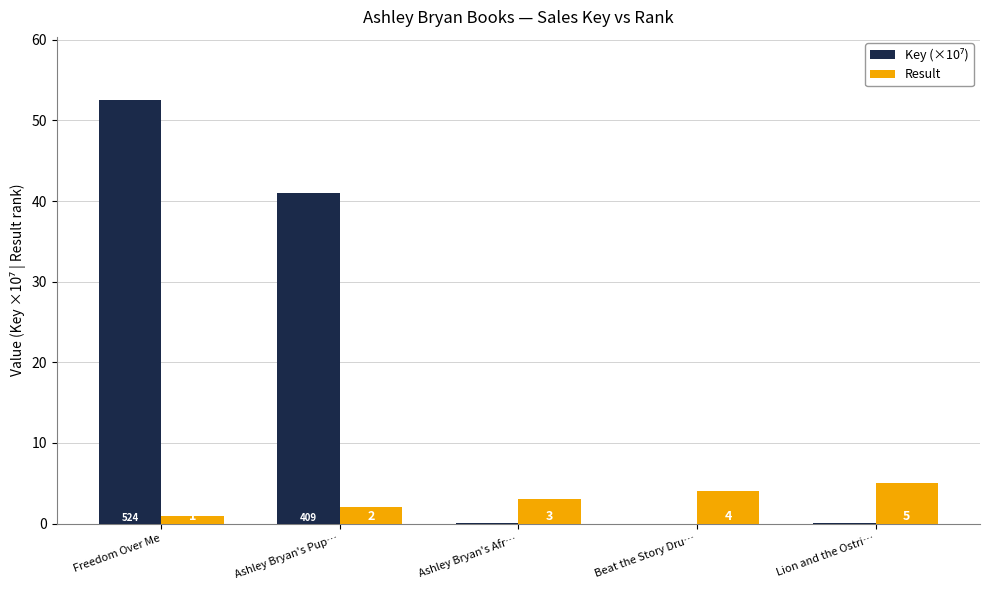

What is the maximum value shown in the chart?

52.5